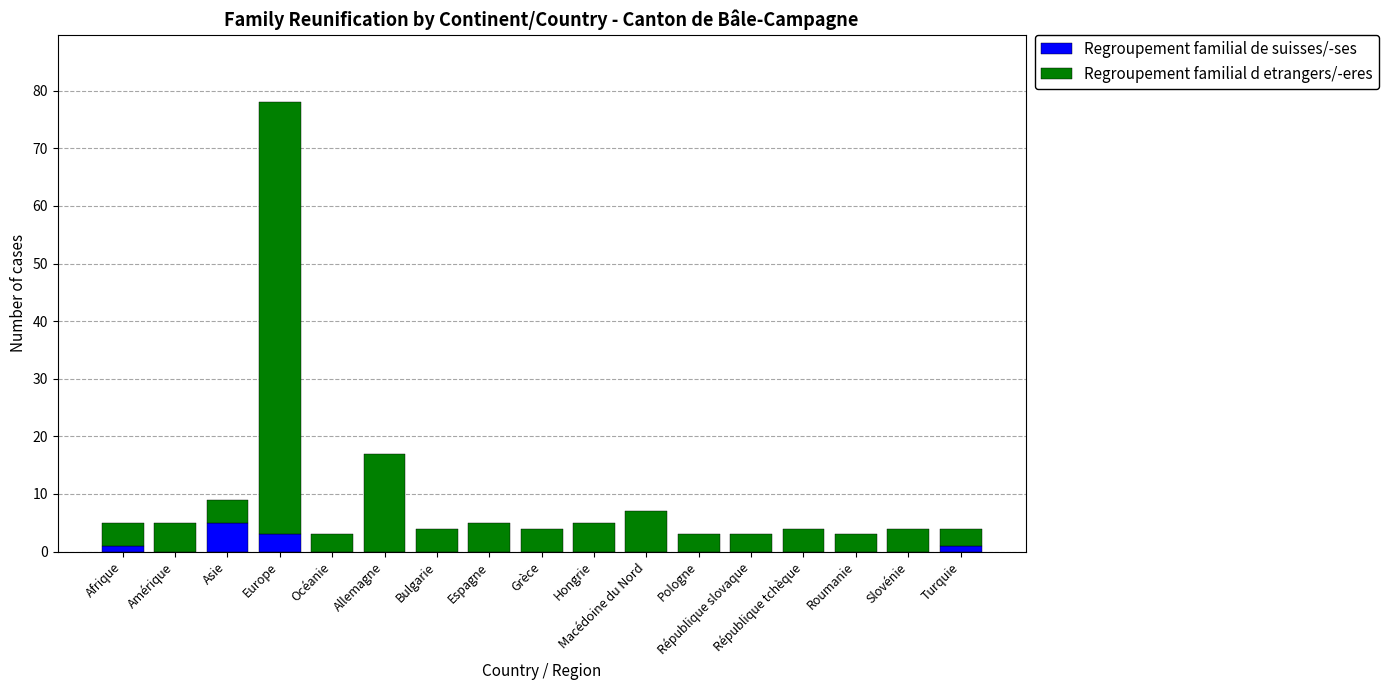

At which category is the sum across all series the highest?

Europe